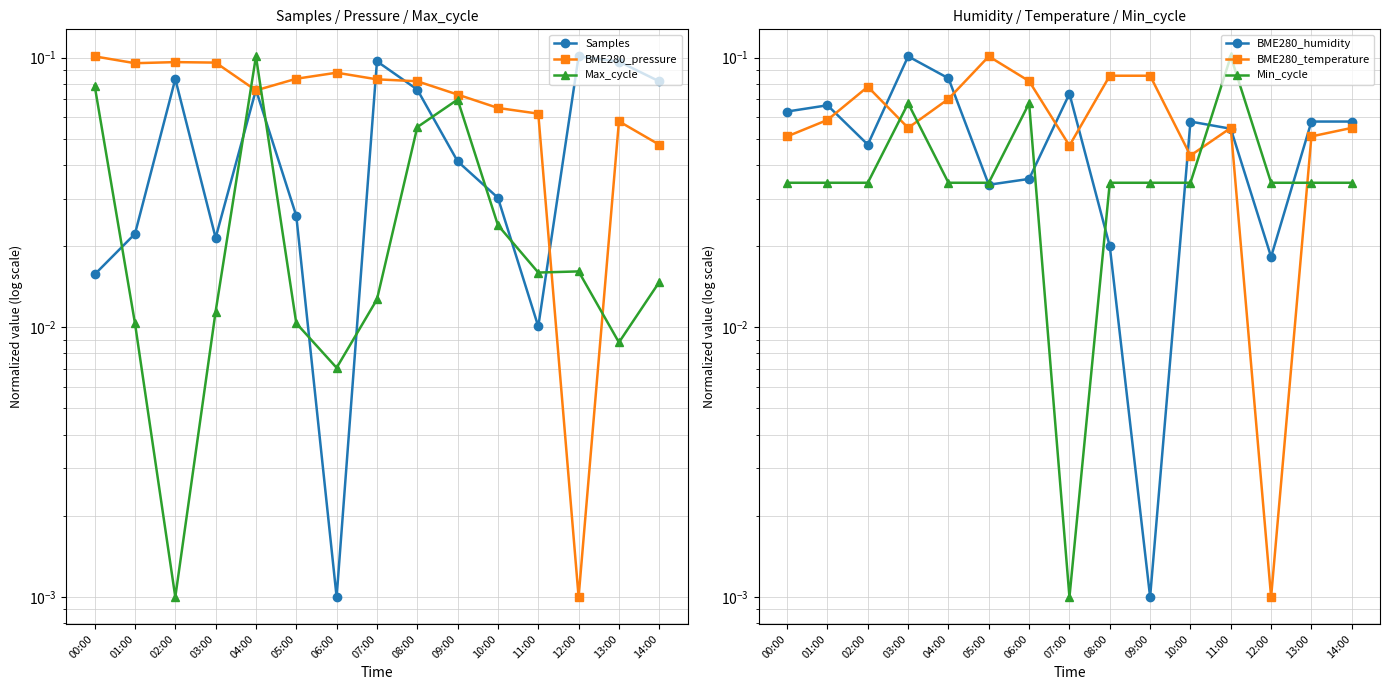

Reading left to right, list all the values displayed in this chart.

Samples: 00:00=0.0	01:00=0.0	02:00=0.1	03:00=0.0	04:00=0.1	05:00=0.0	06:00=0.0	07:00=0.1	08:00=0.1	09:00=0.0	10:00=0.0	11:00=0.0	12:00=0.1	13:00=0.1	14:00=0.1
BME280_pressure: 00:00=0.1	01:00=0.1	02:00=0.1	03:00=0.1	04:00=0.1	05:00=0.1	06:00=0.1	07:00=0.1	08:00=0.1	09:00=0.1	10:00=0.1	11:00=0.1	12:00=0.0	13:00=0.1	14:00=0.0
Max_cycle: 00:00=0.1	01:00=0.0	02:00=0.0	03:00=0.0	04:00=0.1	05:00=0.0	06:00=0.0	07:00=0.0	08:00=0.1	09:00=0.1	10:00=0.0	11:00=0.0	12:00=0.0	13:00=0.0	14:00=0.0
BME280_humidity: 00:00=0.1	01:00=0.1	02:00=0.0	03:00=0.1	04:00=0.1	05:00=0.0	06:00=0.0	07:00=0.1	08:00=0.0	09:00=0.0	10:00=0.1	11:00=0.1	12:00=0.0	13:00=0.1	14:00=0.1
BME280_temperature: 00:00=0.1	01:00=0.1	02:00=0.1	03:00=0.1	04:00=0.1	05:00=0.1	06:00=0.1	07:00=0.0	08:00=0.1	09:00=0.1	10:00=0.0	11:00=0.1	12:00=0.0	13:00=0.1	14:00=0.1
Min_cycle: 00:00=0.0	01:00=0.0	02:00=0.0	03:00=0.1	04:00=0.0	05:00=0.0	06:00=0.1	07:00=0.0	08:00=0.0	09:00=0.0	10:00=0.0	11:00=0.1	12:00=0.0	13:00=0.0	14:00=0.0